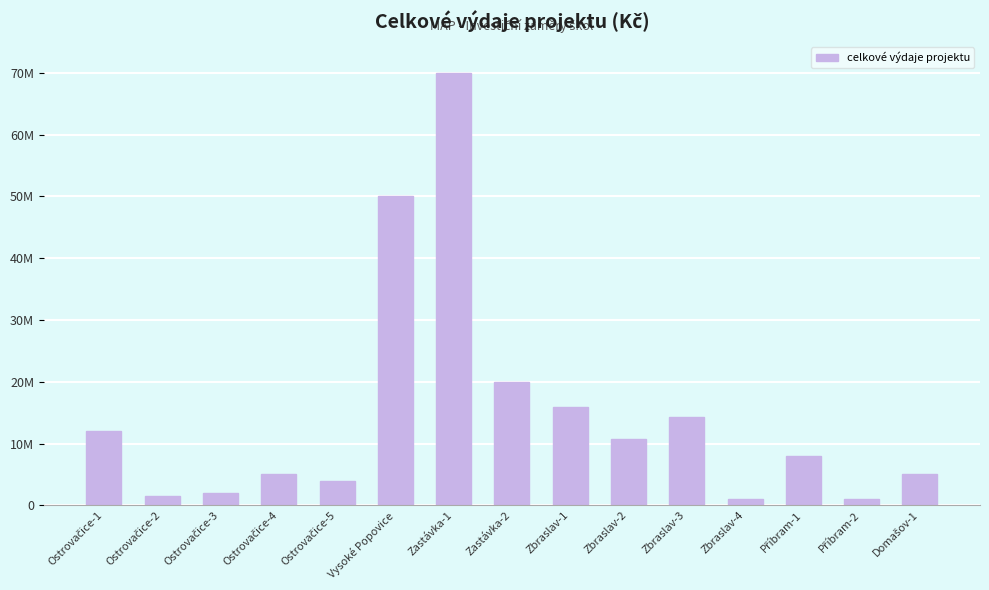

Rank the categories by value from highest to lowest.

Zastávka-1, Vysoké Popovice, Zastávka-2, Zbraslav-1, Zbraslav-3, Ostrovačice-1, Zbraslav-2, Příbram-1, Ostrovačice-4, Domašov-1, Ostrovačice-5, Ostrovačice-3, Ostrovačice-2, Zbraslav-4, Příbram-2